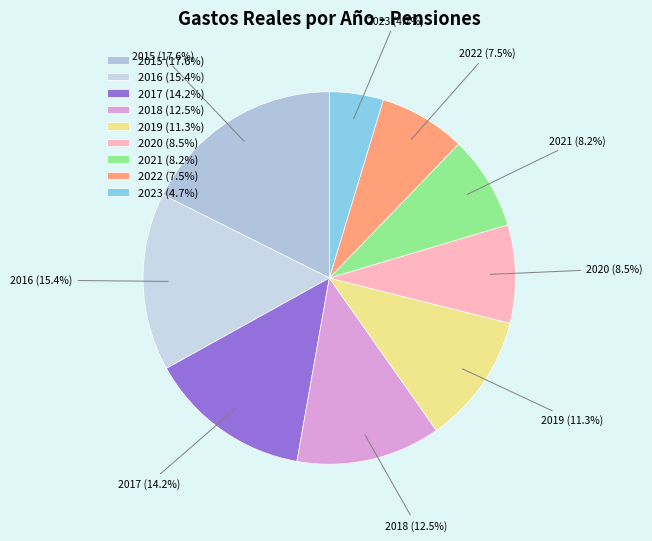

True or false: 2016 accounts for 15% of the total.

True